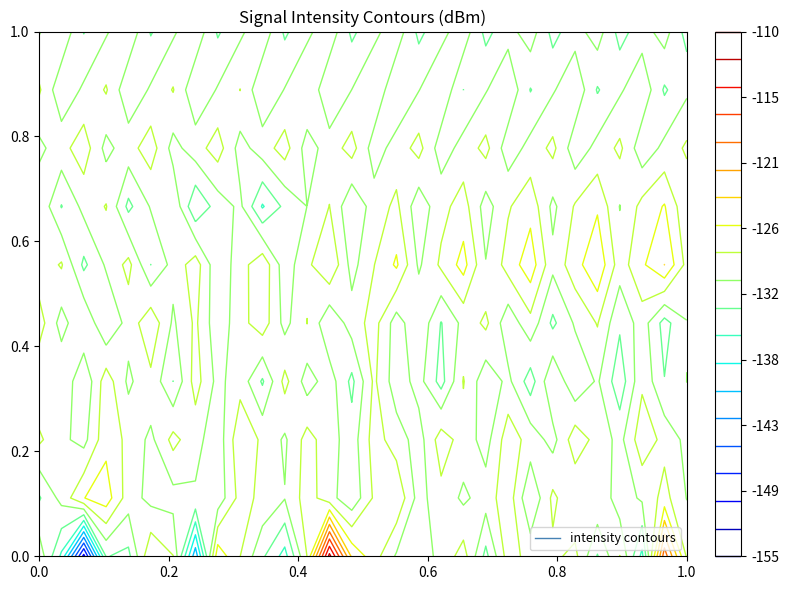

How many data points in 1 are less than -130?

18